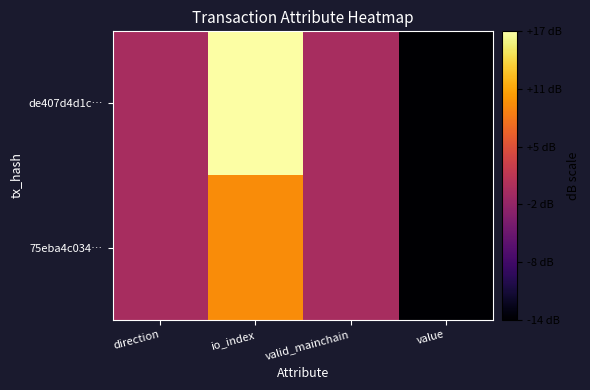

At which category is the sum across all series the highest?

io_index